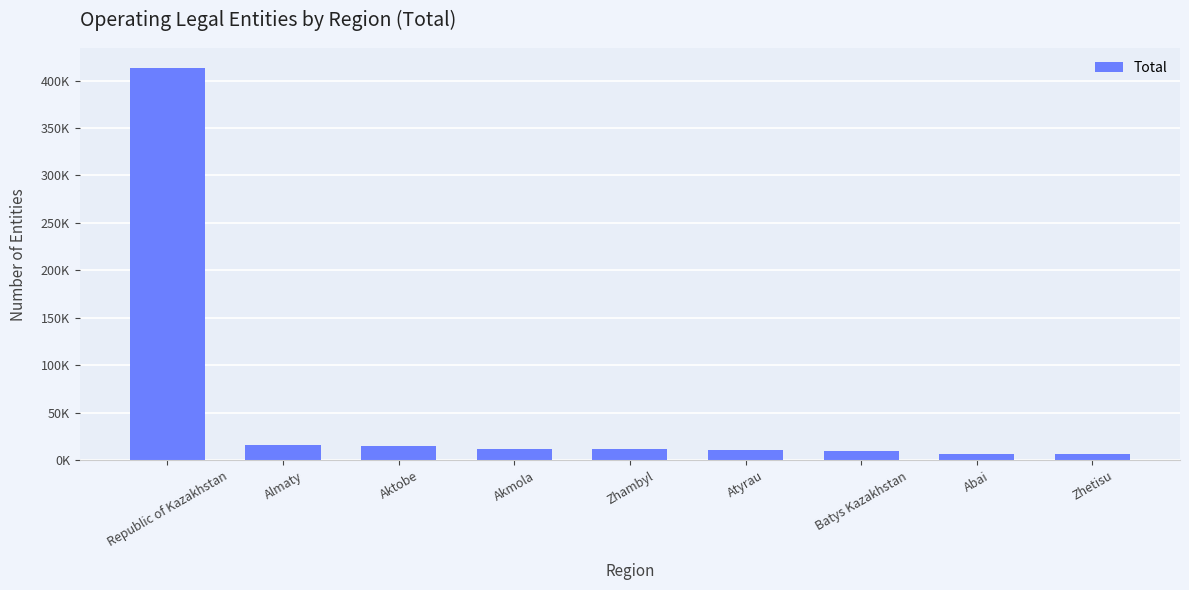

What is the label of the 4th bar from the left?

Akmola